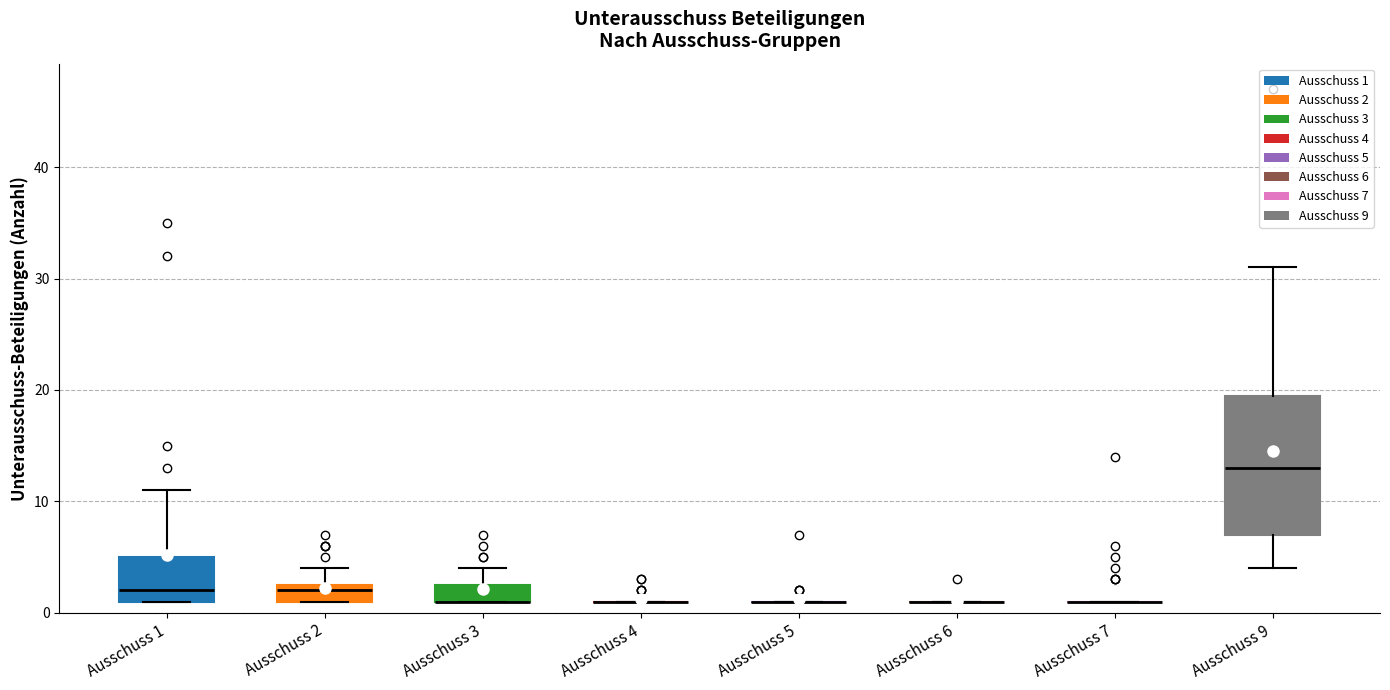

Reading left to right, read every box against the y-axis: the position of its median line, the range the box covers, and the ends of its whiskers. The values are not printed on the chart, so give them approximately, as read against the axis.

Ausschuss 1: median 2, box 1 to 5, whiskers 1 to 11
Ausschuss 2: median 2, box 1 to 3, whiskers 1 to 4
Ausschuss 3: median 1 (drawn on the box's lower edge), box 1 to 3, whiskers 1 to 4
Ausschuss 4: box collapsed to a line at 1, whiskers 1 to 1
Ausschuss 5: box collapsed to a line at 1, whiskers 1 to 1
Ausschuss 6: box collapsed to a line at 1, whiskers 1 to 1
Ausschuss 7: box collapsed to a line at 1, whiskers 1 to 1
Ausschuss 9: median 13, box 7 to 20, whiskers 4 to 31